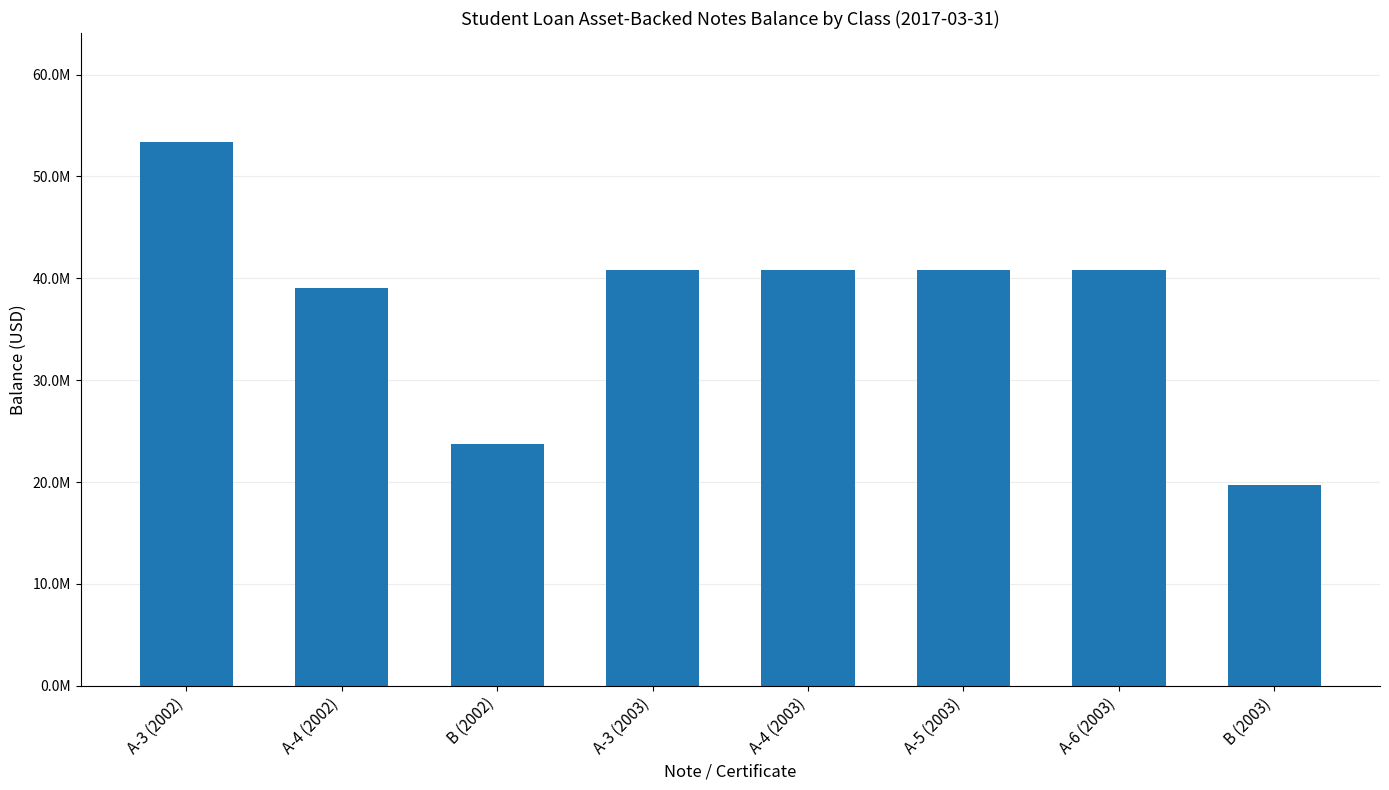

List the labels in order of value, smallest first.

B (2003), B (2002), A-4 (2002), A-6 (2003), A-3 (2003), A-4 (2003), A-5 (2003), A-3 (2002)